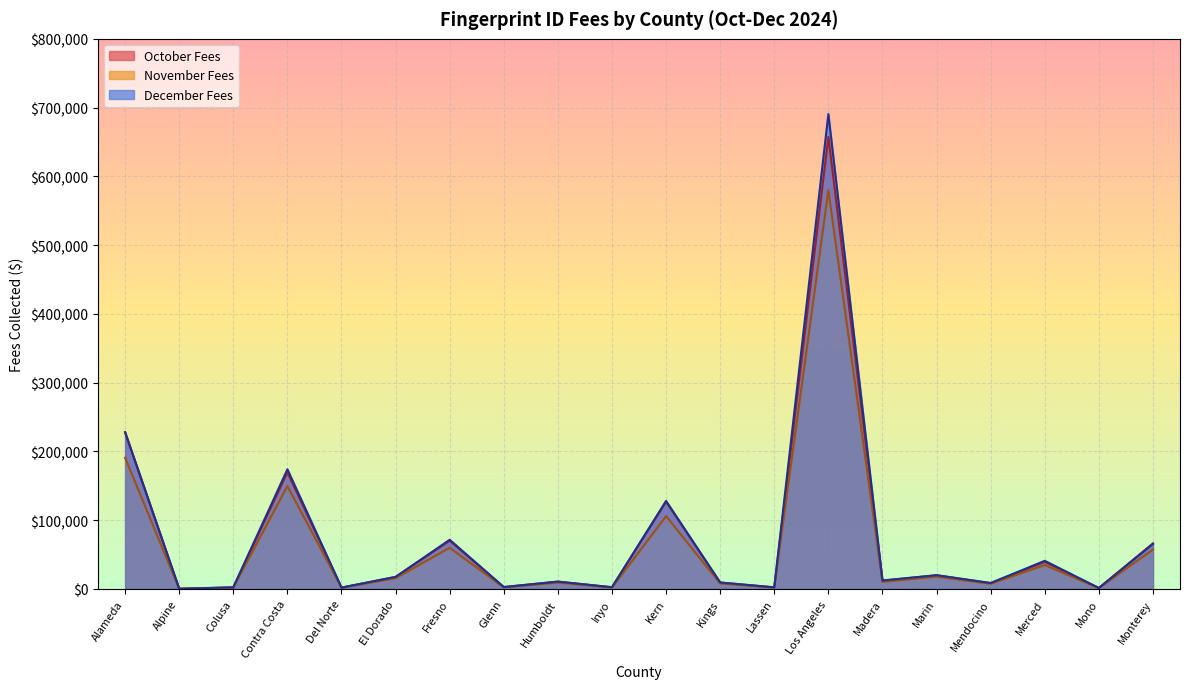

Rank the series at Merced from highest to lowest value.

December Fees, October Fees, November Fees